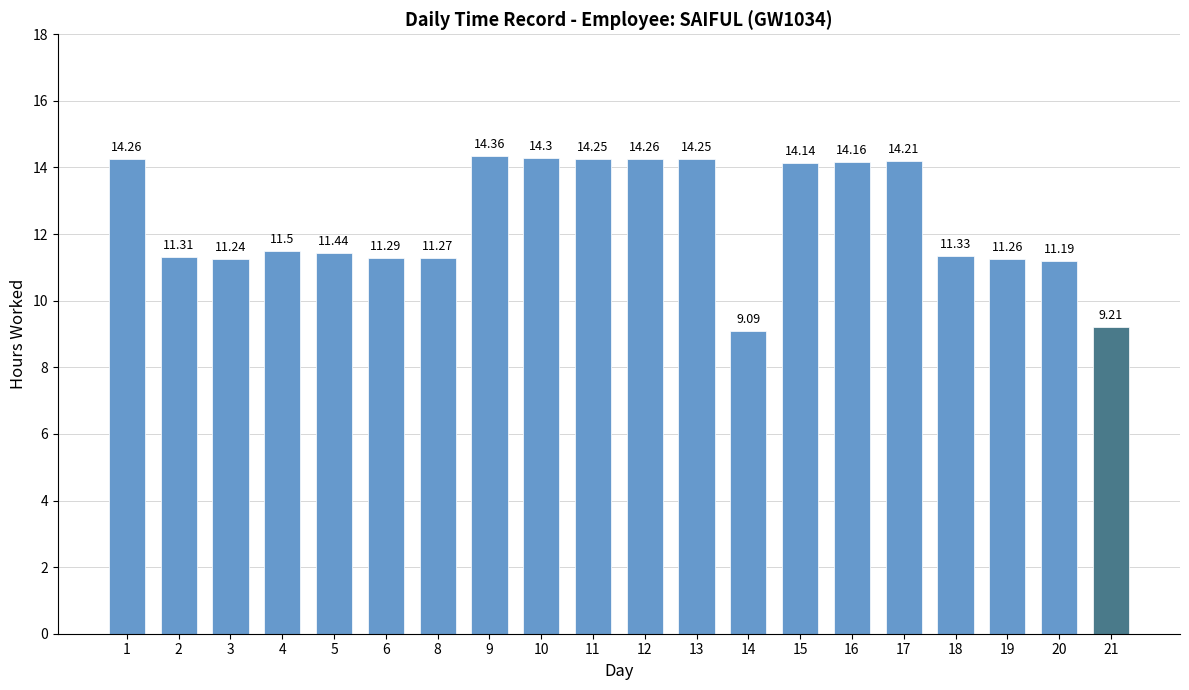

The value at 14 is 9.1. True or false?

True